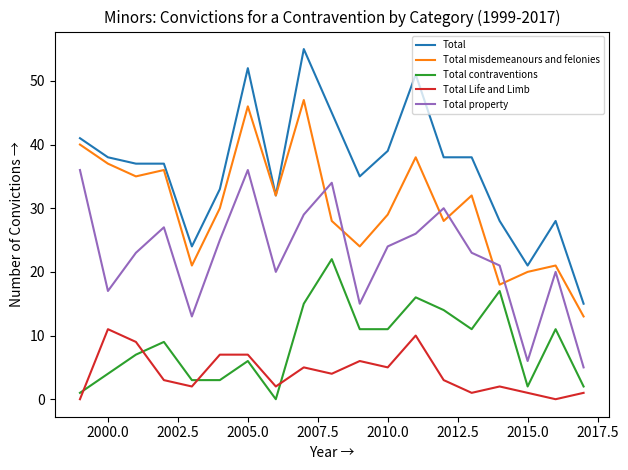

Which series has the widest spread of values?

Total